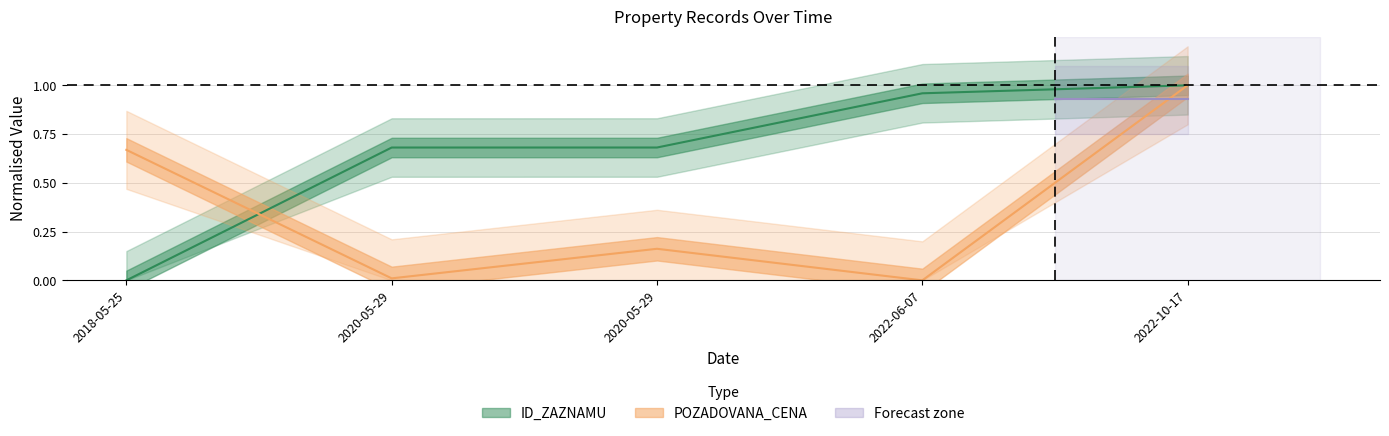

Which label corresponds to the smallest value in the chart?

2018-05-25